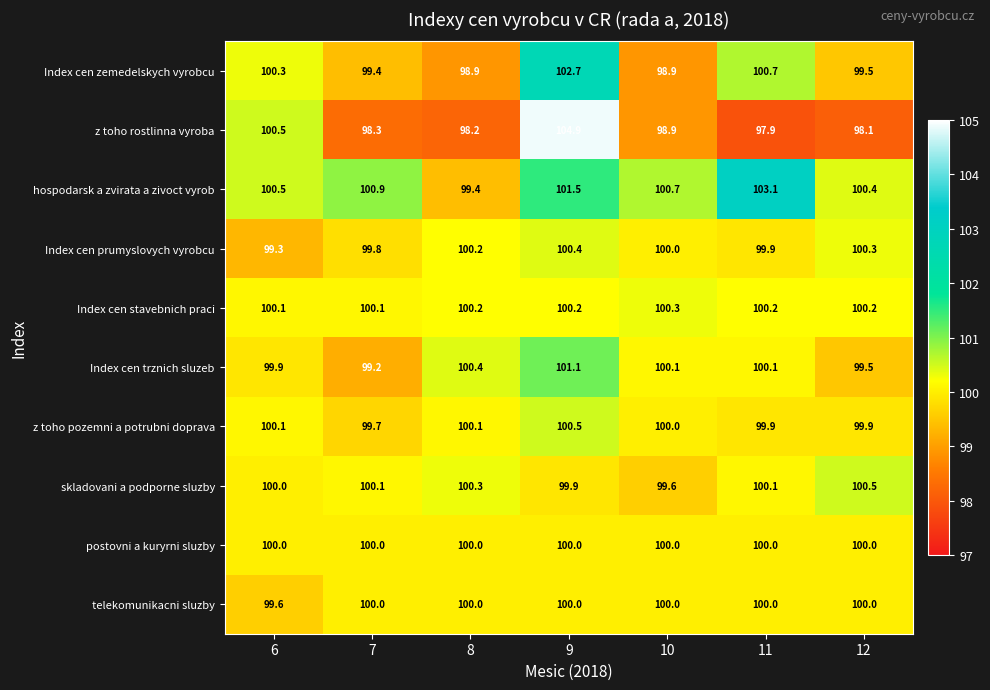

Which series has the widest spread of values?

z toho rostlinna vyroba